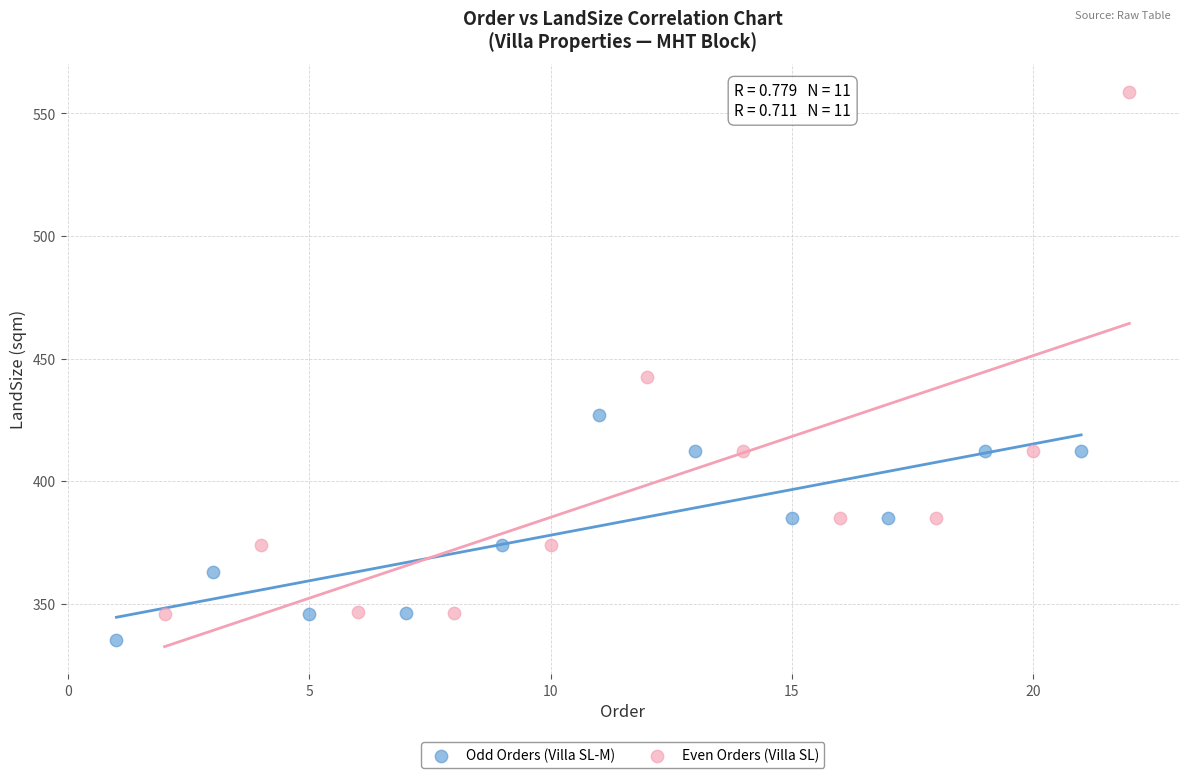

Which series has the largest Y range (max minus min)?

Even Orders (Villa SL)